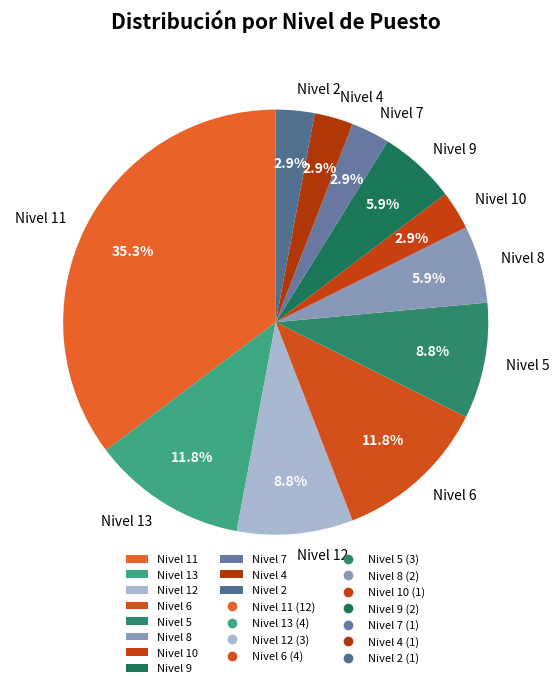

Is the sum of Nivel 5 and Nivel 9 greater than half?

No